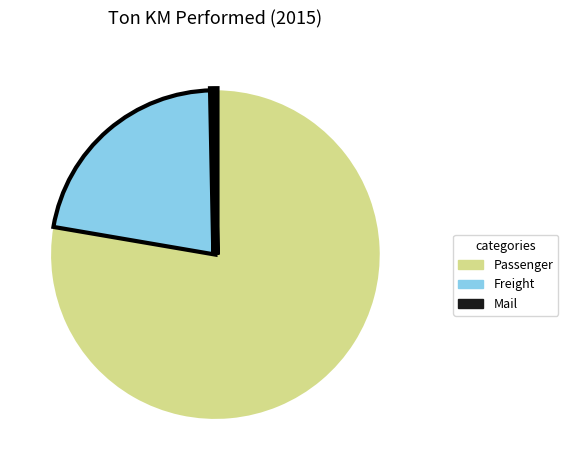

Is Mail the majority of the pie?

No